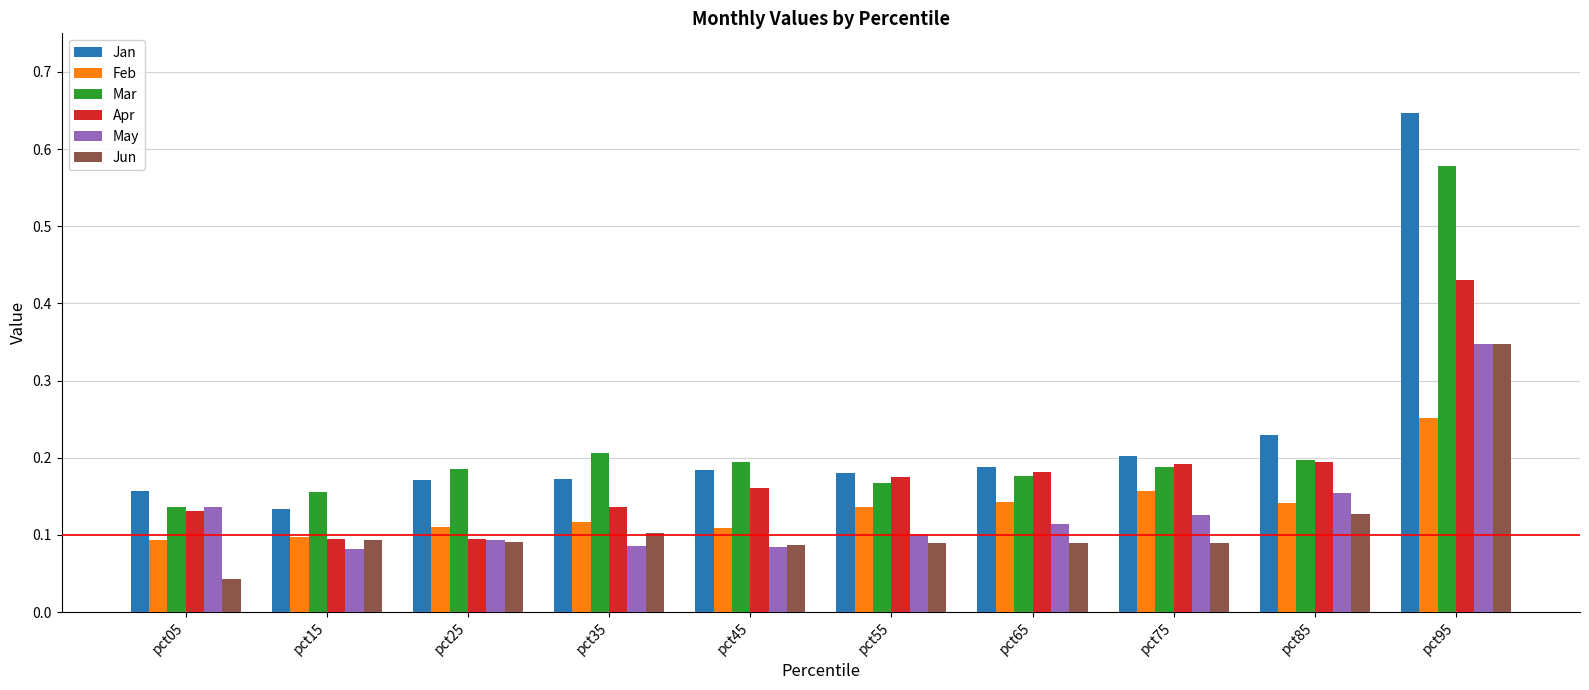

What is the total value across all series at pct25?

0.7